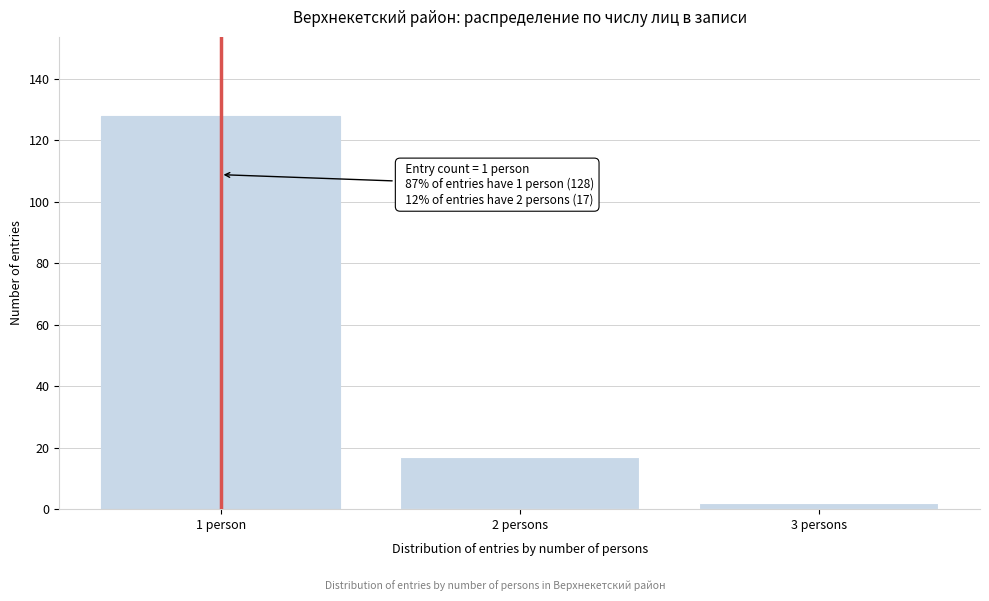

Reading left to right, extract all data points from this chart.

1 person=128	2 persons=17	3 persons=2